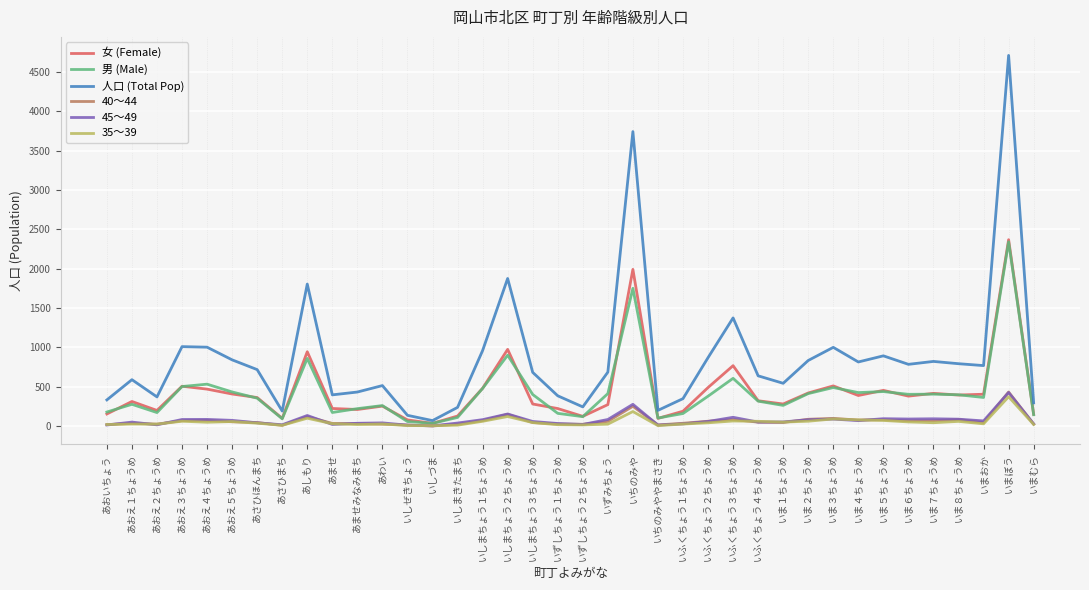

Where is the first local minimum for 男 (Male)?

あおえ２ちょうめ